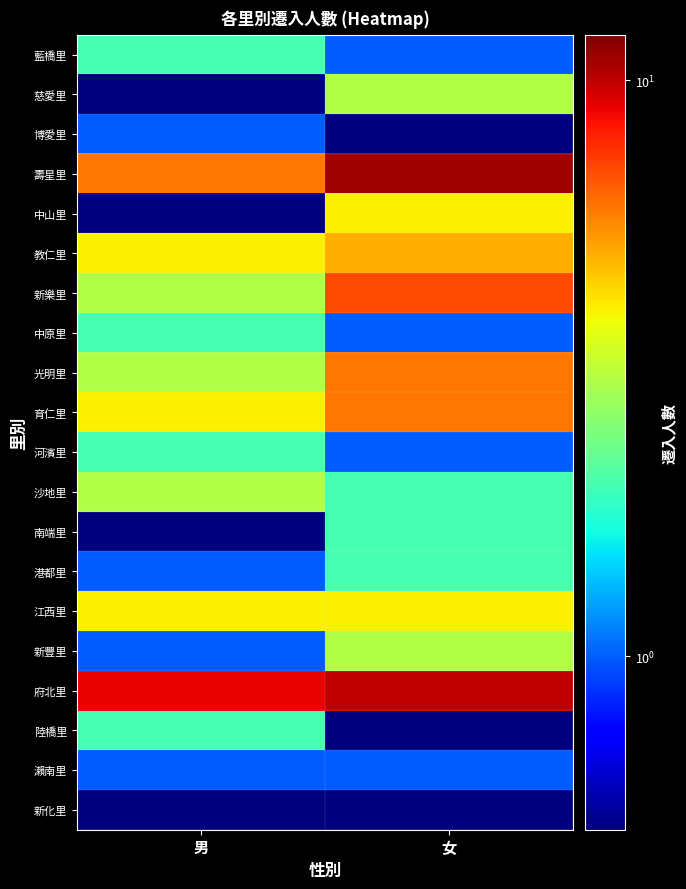

What is the total value across all series at 男?

50.0